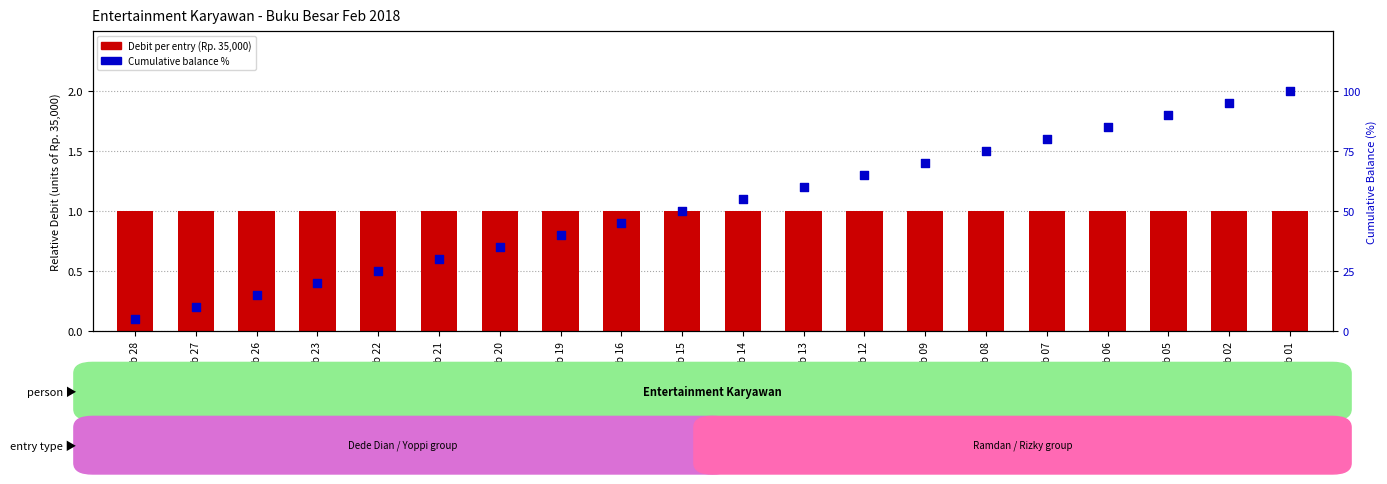

At which category is the sum across all series the highest?

Feb 01